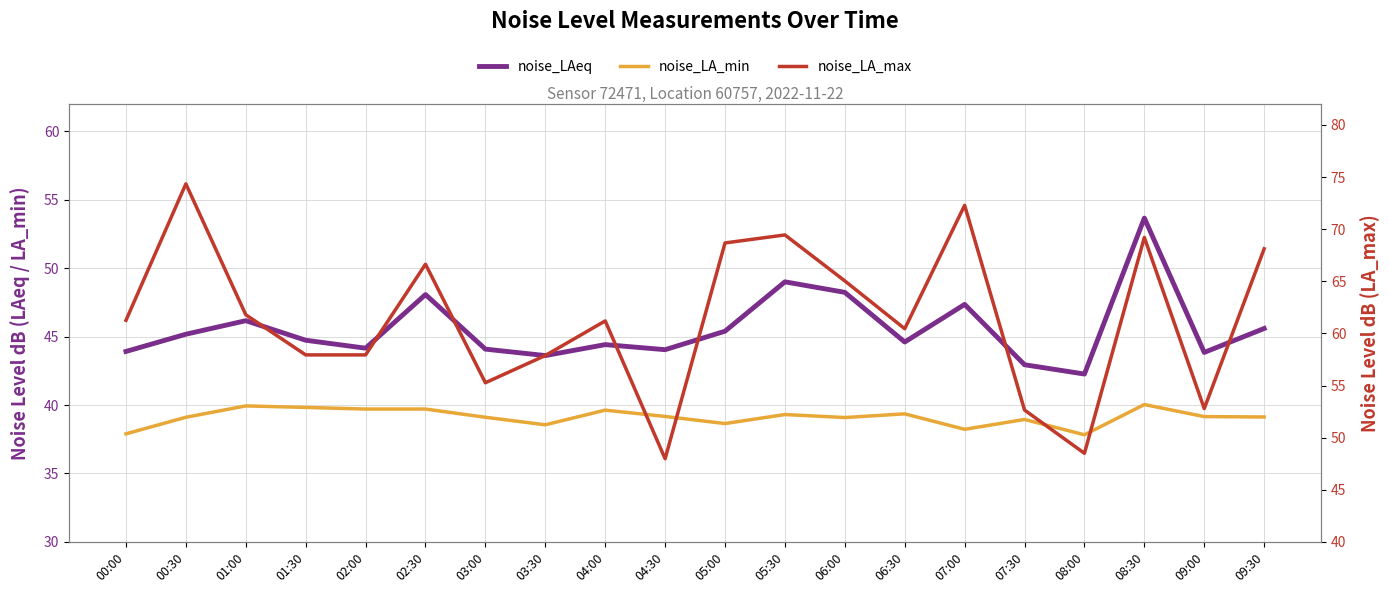

How many categories are shown in the chart?

20